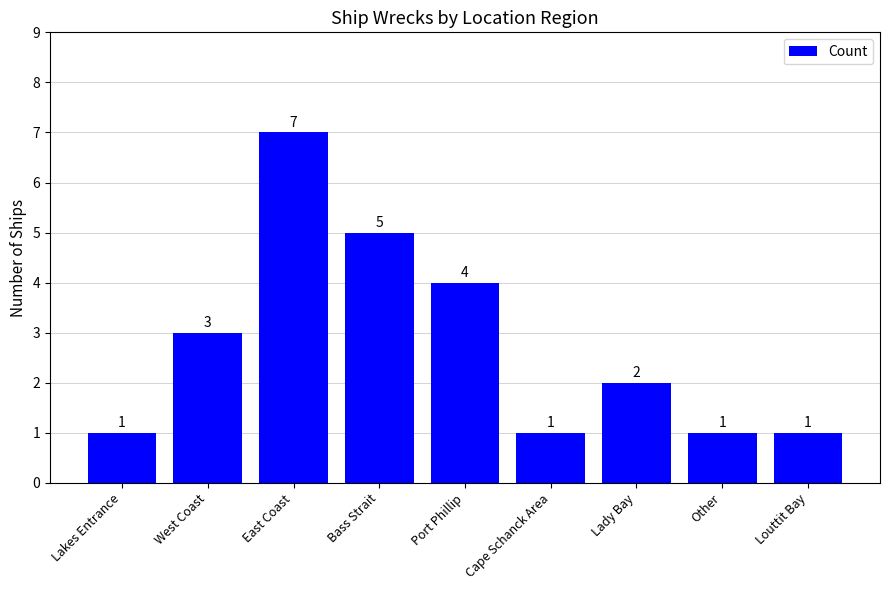

Reading left to right, what are all the values shown in this chart?

1	3	7	5	4	1	2	1	1